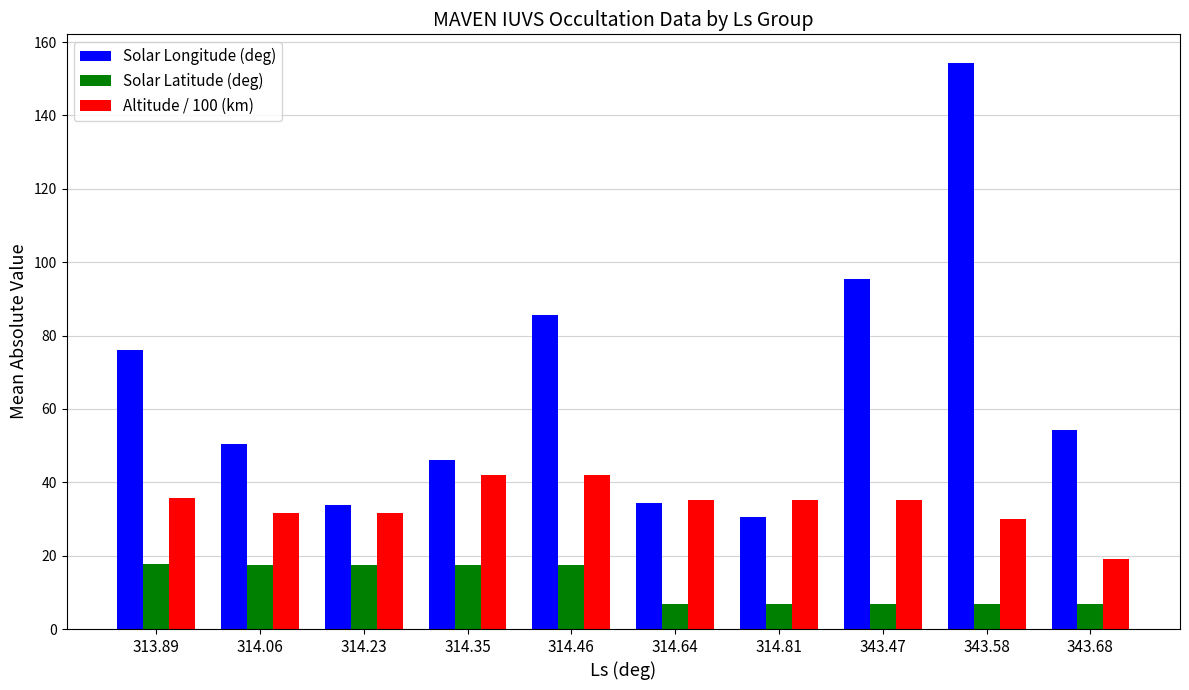

What is the label of the 6th bar from the right?

314.46